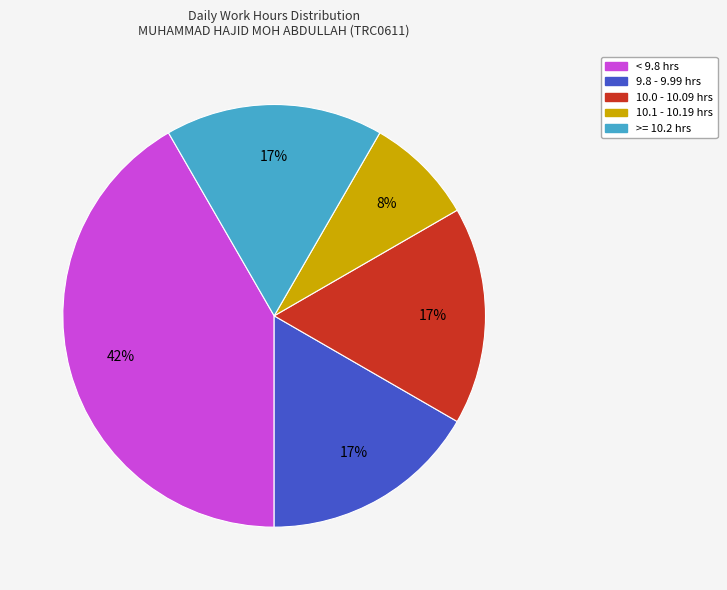

To the nearest percent, what is the average slice percentage?

20%